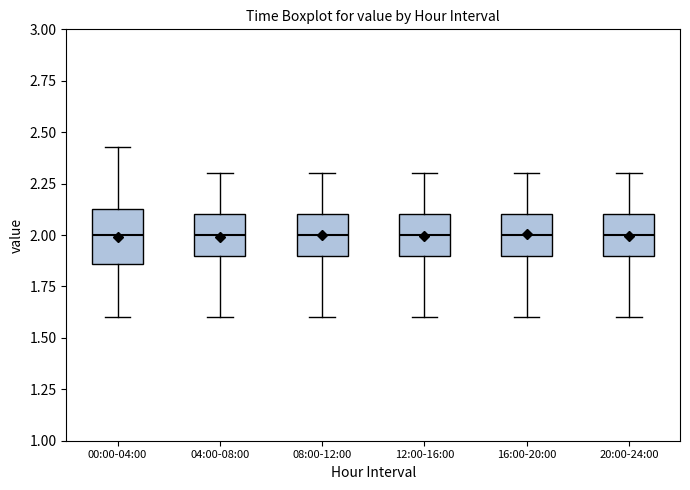

Where does the median line of the box for 16:00-20:00 sit on the y-axis? The values are not printed on the chart, so give them approximately, as read against the axis.

2.00